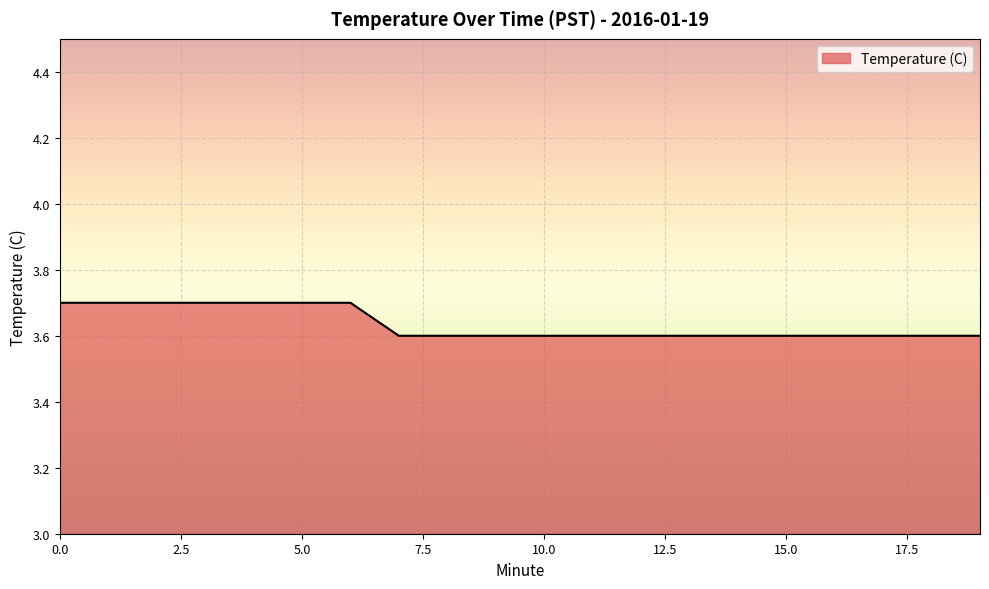

What is the greatest value displayed?

3.7